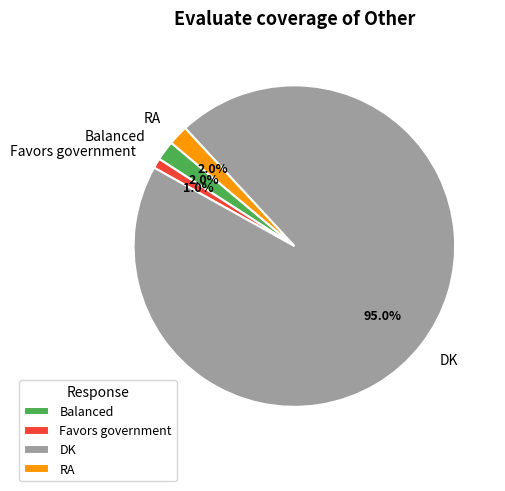

How many segments does this pie chart have?

4